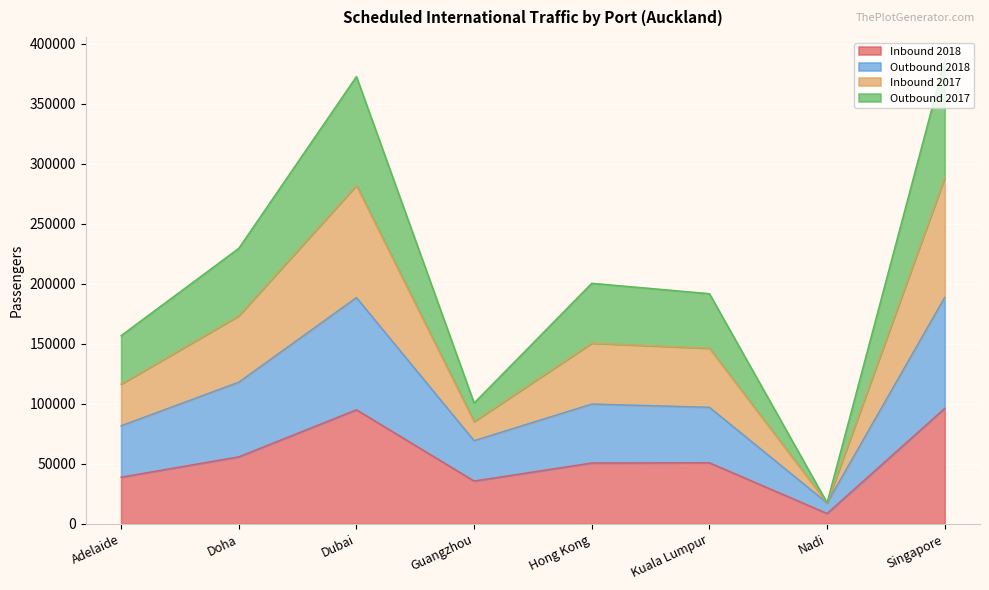

True or false: Outbound 2018 has more than 1 points higher than both neighbors.

True